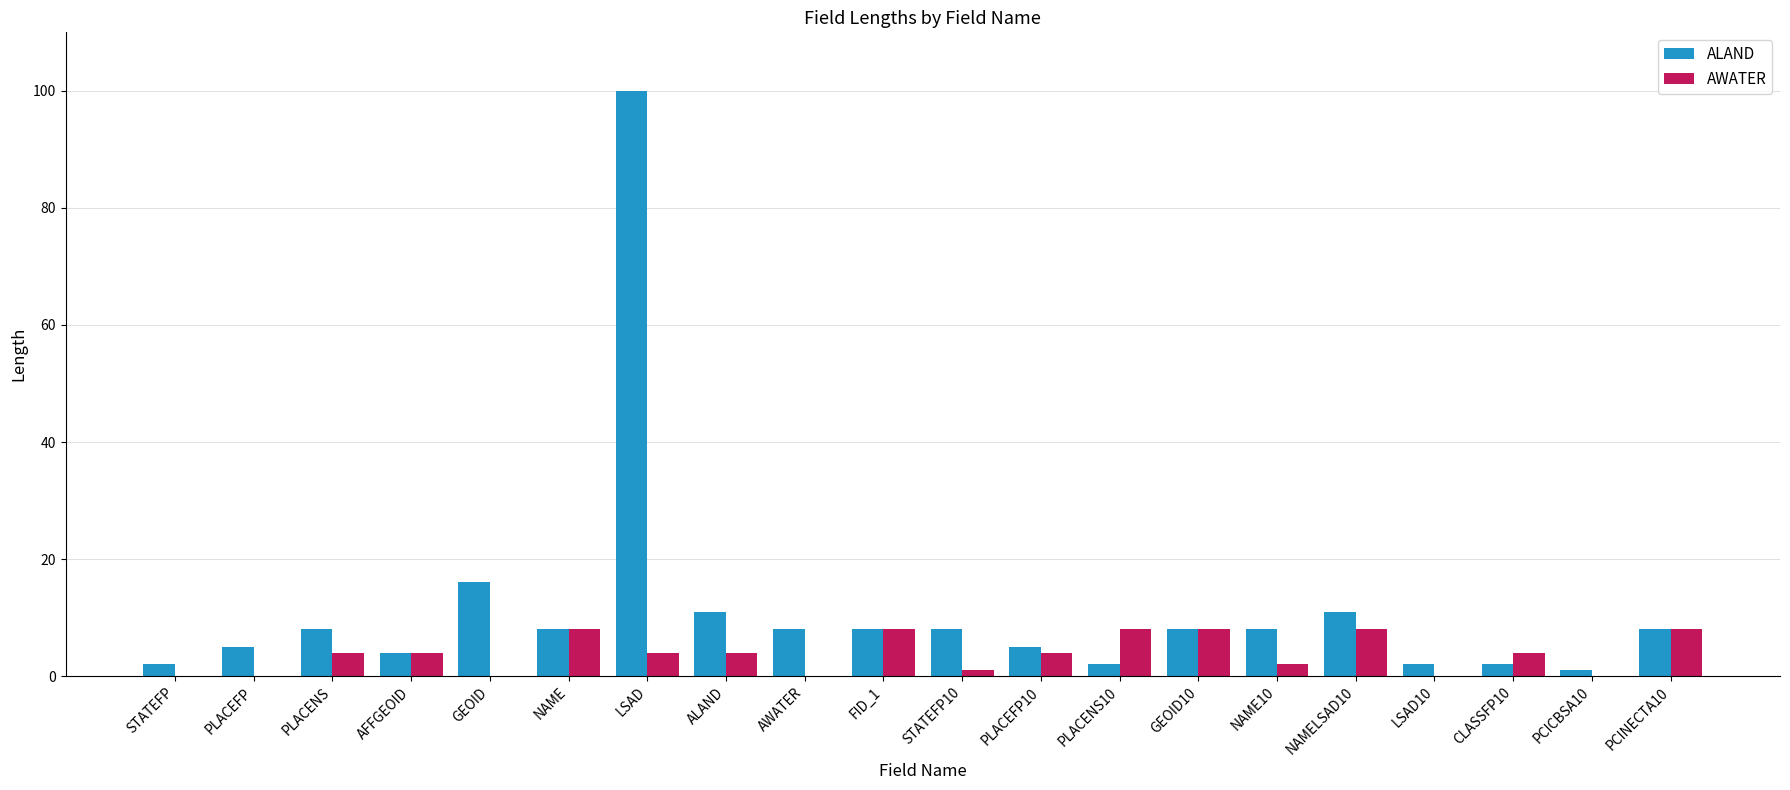

Count the number of categories in the chart.

20